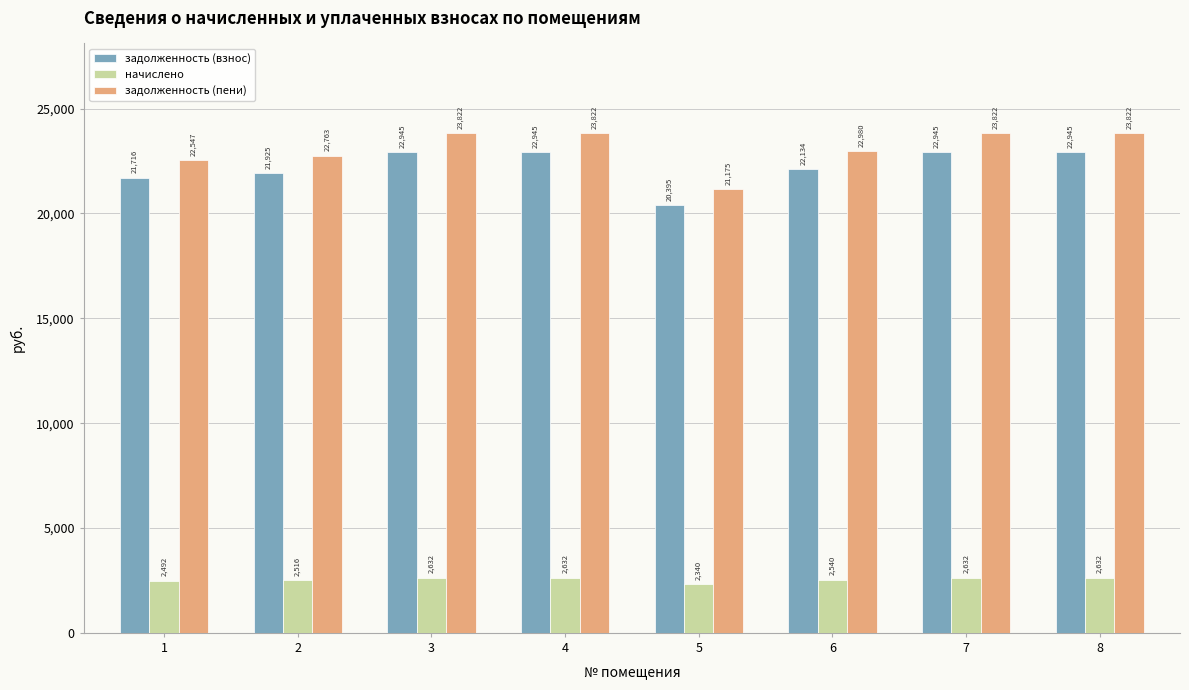

Is it true that задолженность (взнос) equals 33149.0 at 6?

False